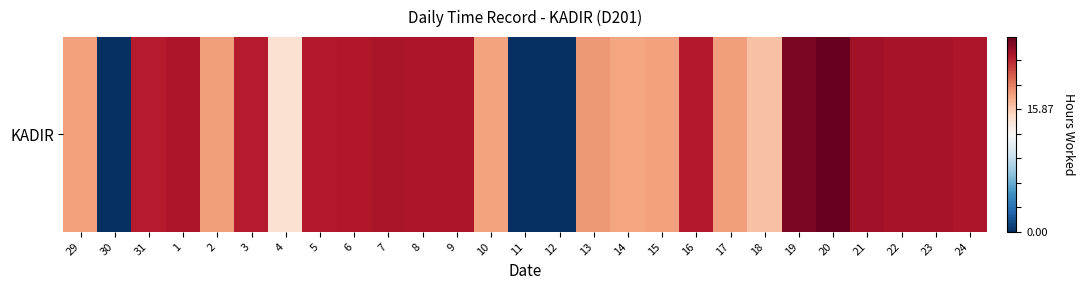

Which has a higher value, 31 or 16?

16